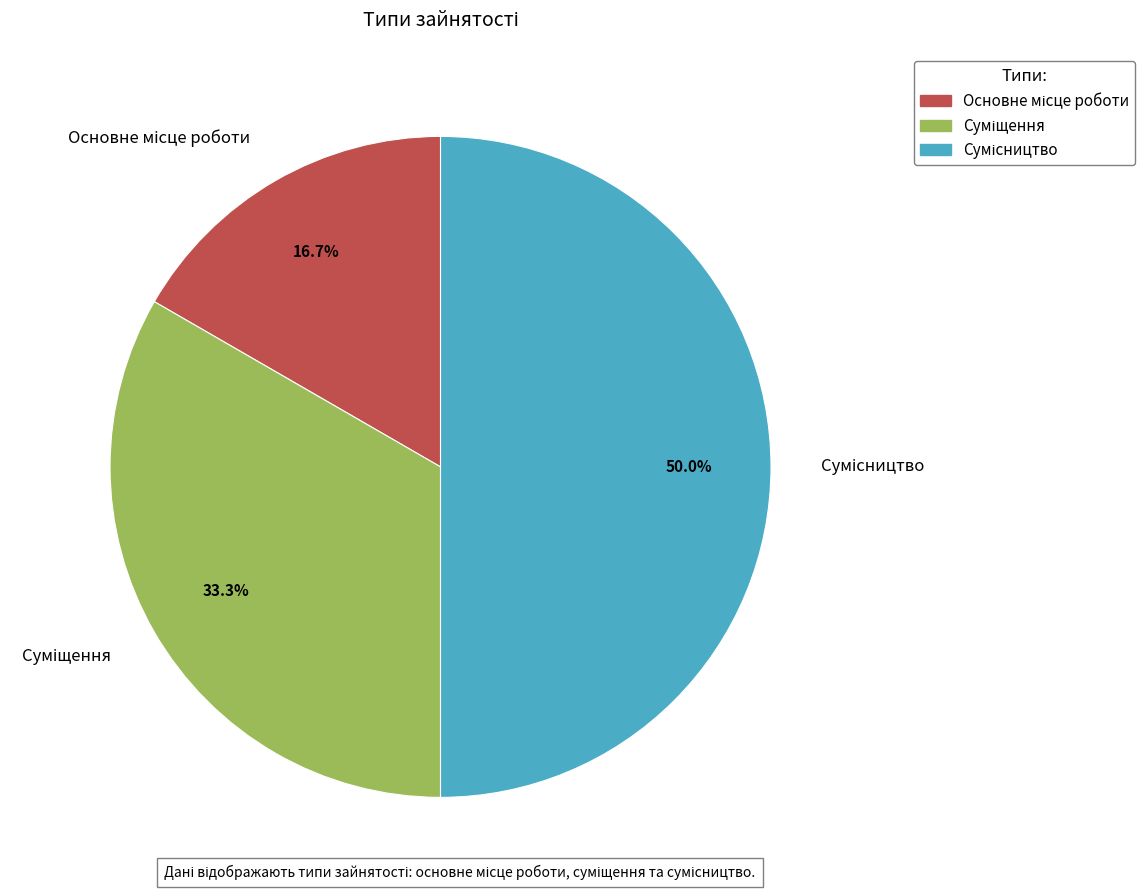

Count the number of slices in the pie.

3